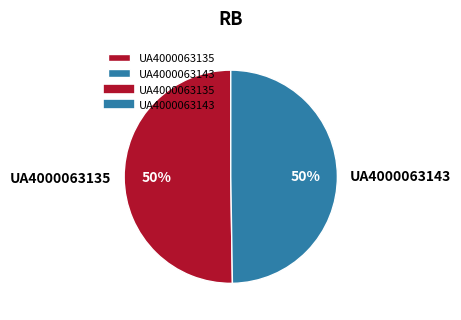

To the nearest percent, what percentage of the pie is UA4000063135?

50%